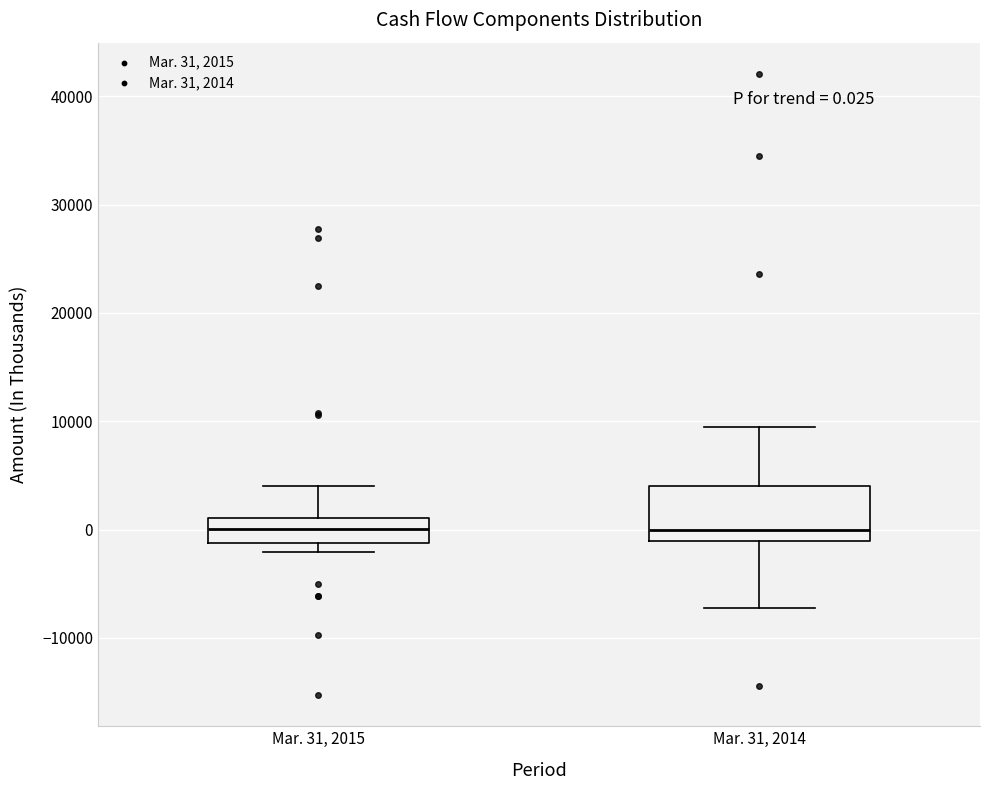

Which box is the tallest, from its lower edge to its upper edge?

Mar. 31, 2014